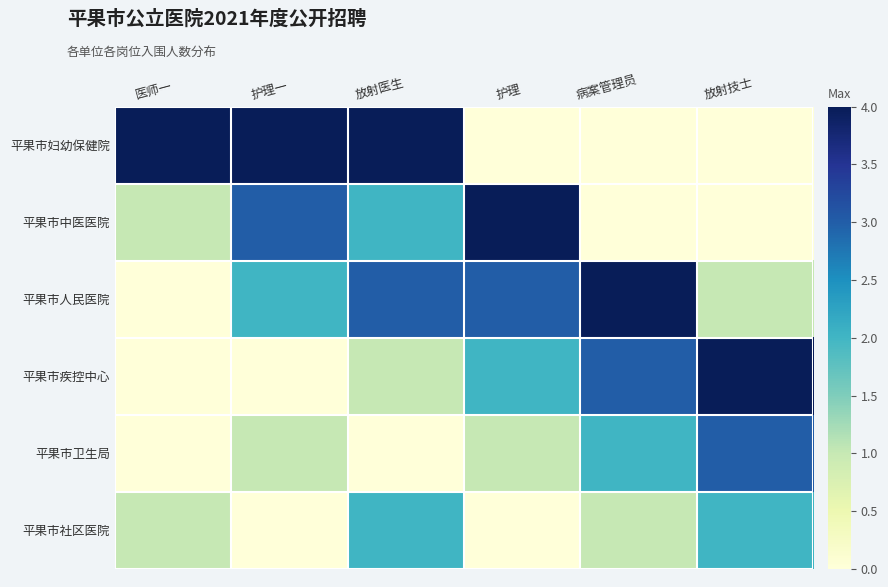

What is the total value across all series at 放射医生?

12